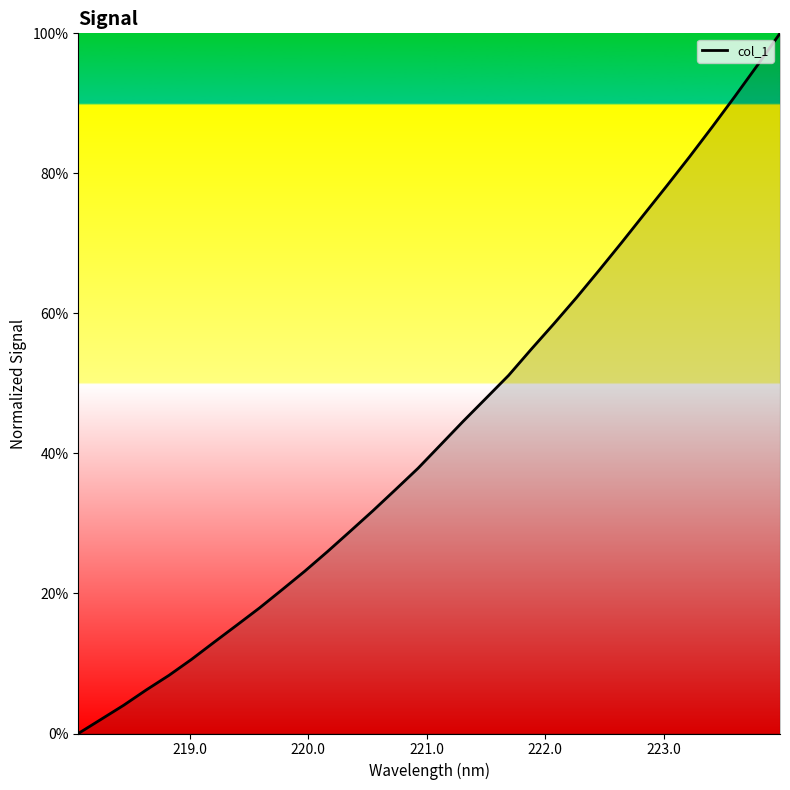

What is the difference between the maximum and minimum values?

100.0